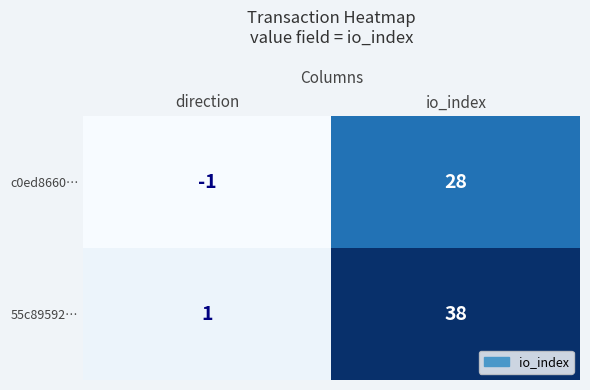

What is the difference between the highest and lowest values at io_index?

10